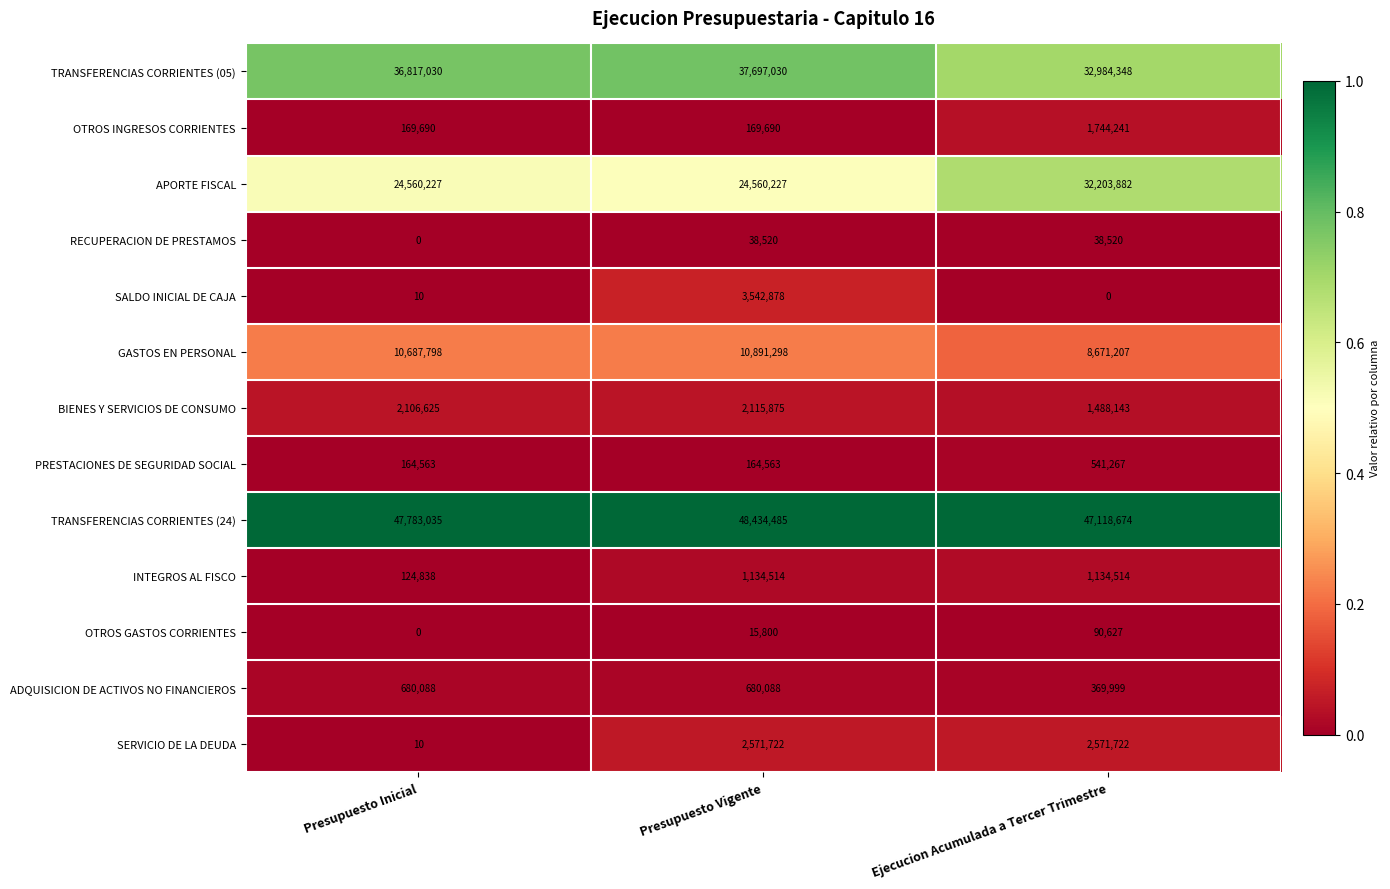

At how many categories does at least one series exceed 6812525?

3